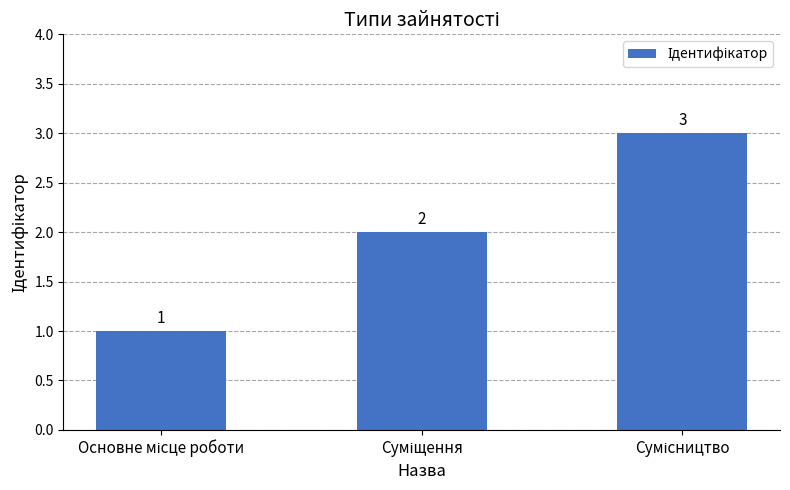

What is the maximum value shown in the chart?

3